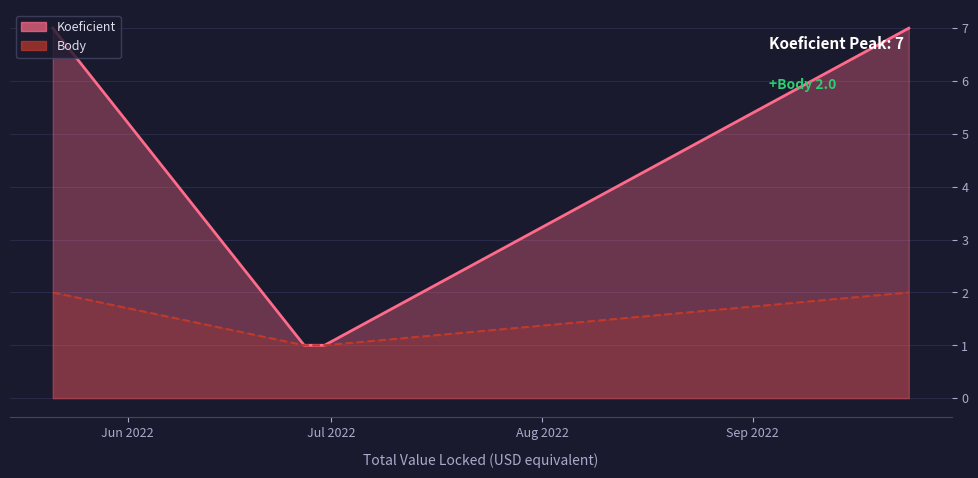

Rank the series by their average value, from highest to lowest.

Koeficient, Body